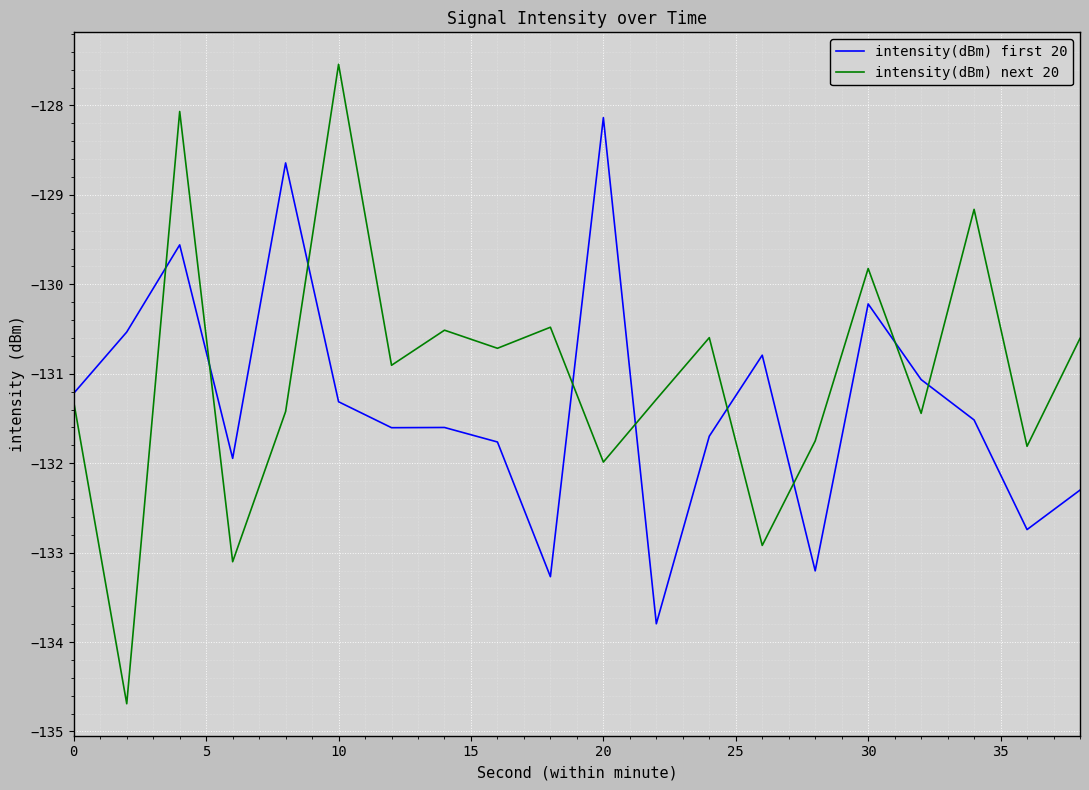

List the series in order of their overall mean, lowest first.

intensity(dBm) first 20, intensity(dBm) next 20